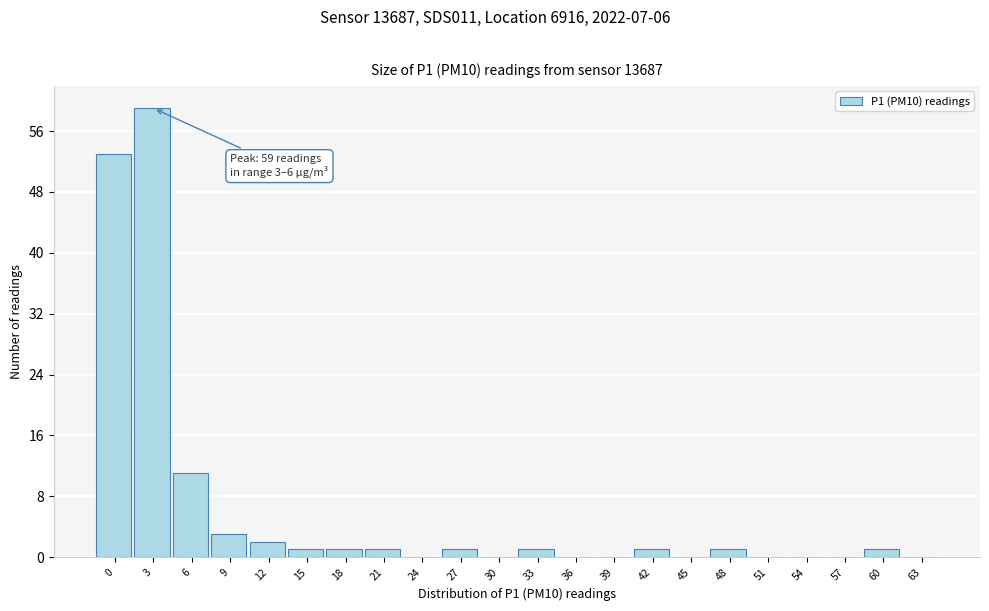

Reading right to left, transcribe all the data shown in this chart.

63=0	60=1	57=0	54=0	51=0	48=1	45=0	42=1	39=0	36=0	33=1	30=0	27=1	24=0	21=1	18=1	15=1	12=2	9=3	6=11	3=59	0=53